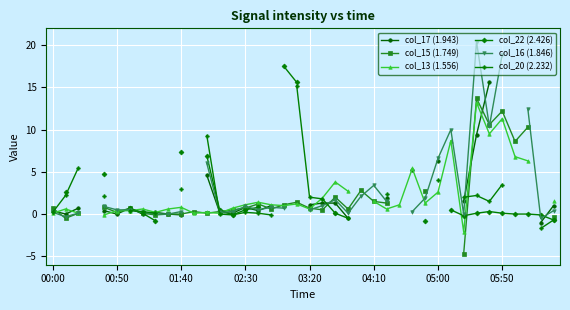

Is this an area chart (filled region under the line)?

No